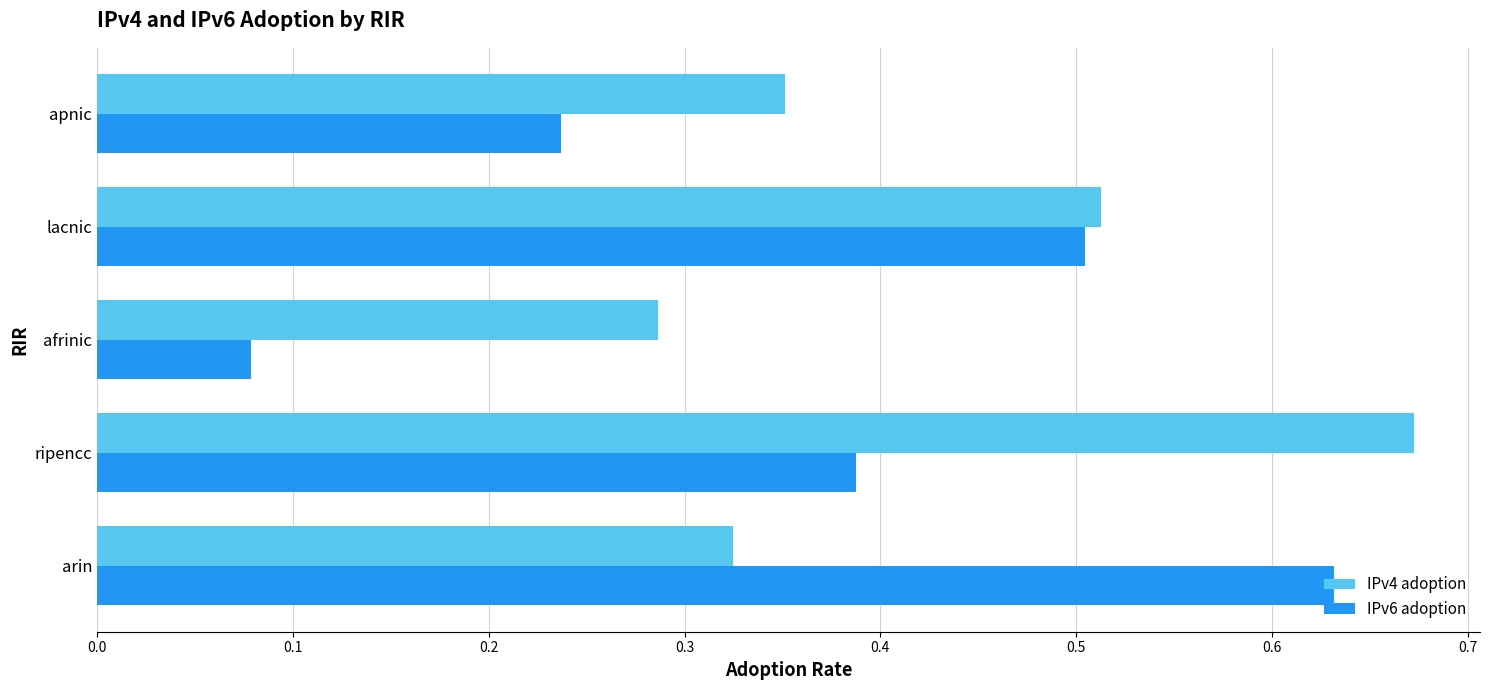

Which series has the largest total across all categories?

IPv4 adoption